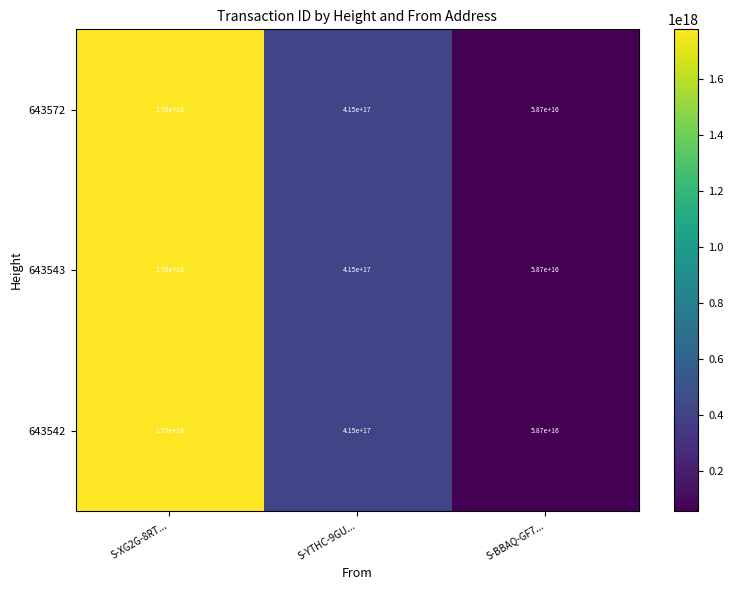

How many categories are shown in the chart?

3